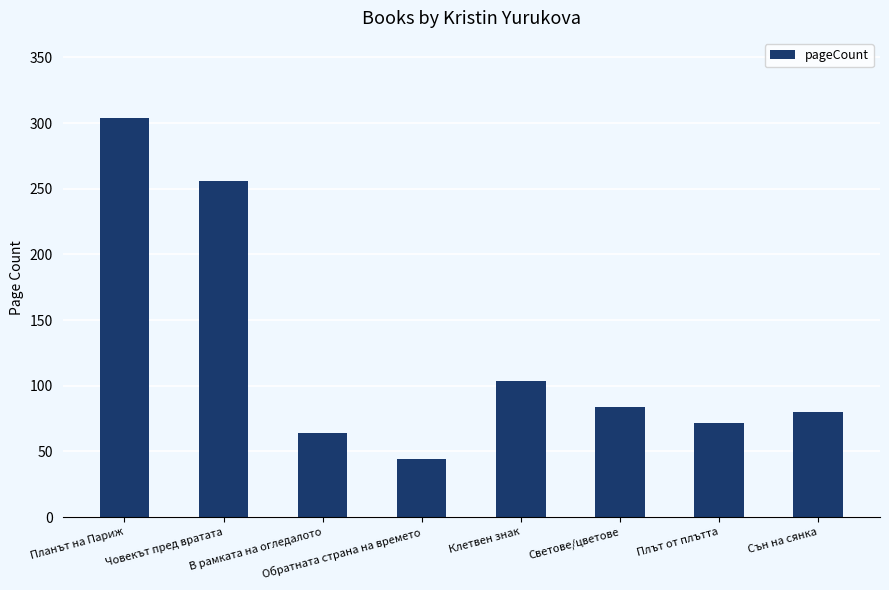

Which category has the highest value across all series?

Планът на Париж